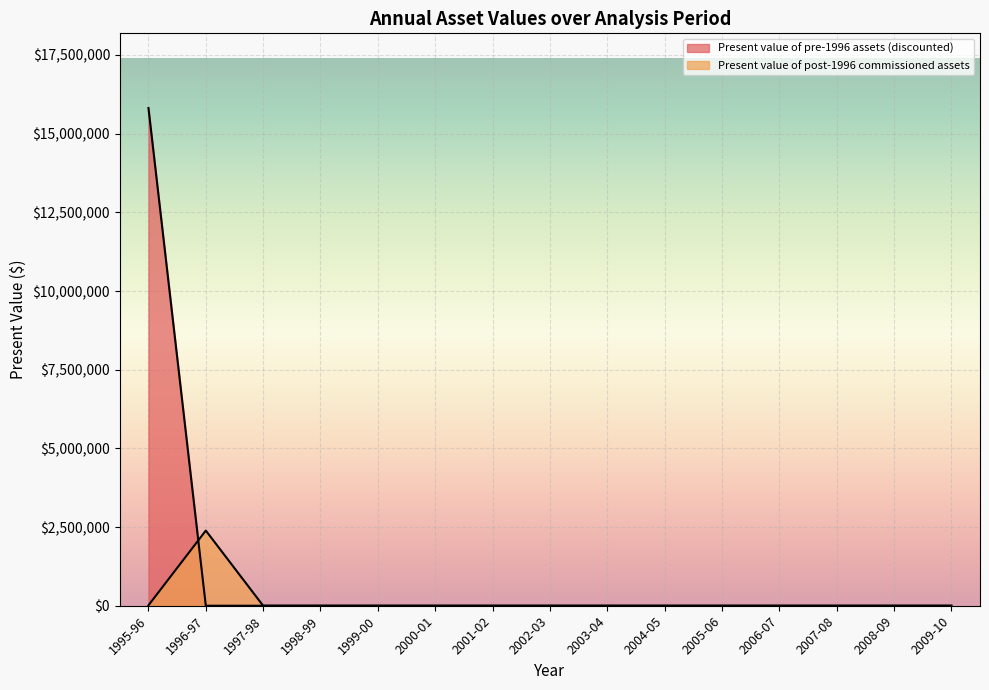

Rank the series by their average value, from highest to lowest.

Present value of pre-1996 assets (discounted), Present value of post-1996 commissioned assets